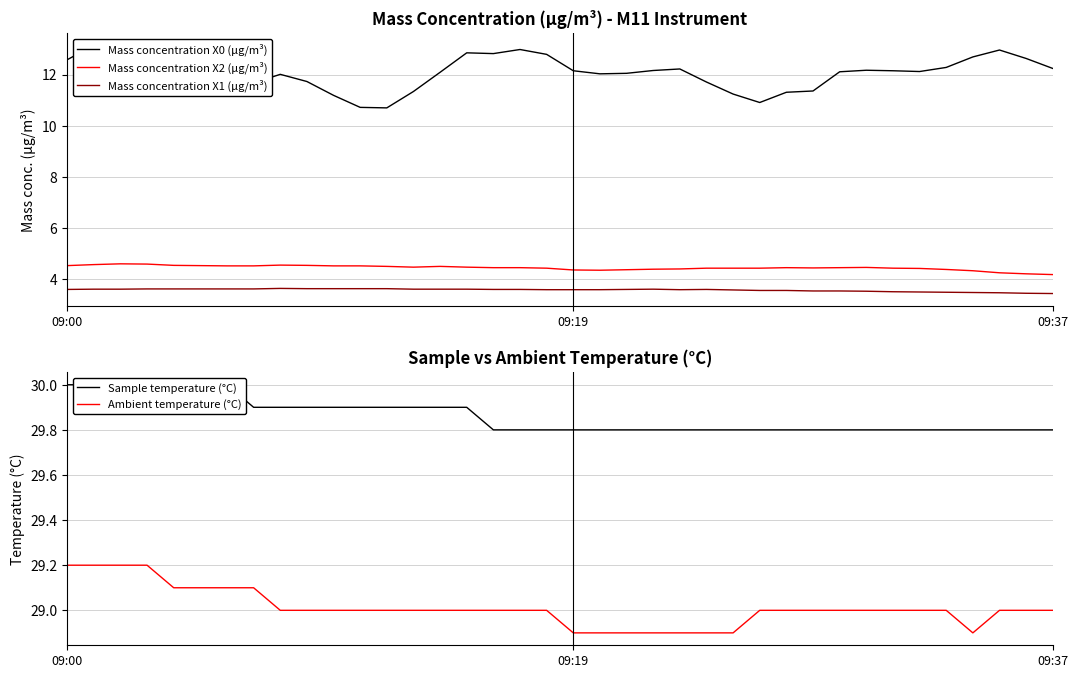

What is the smallest value displayed?

3.5